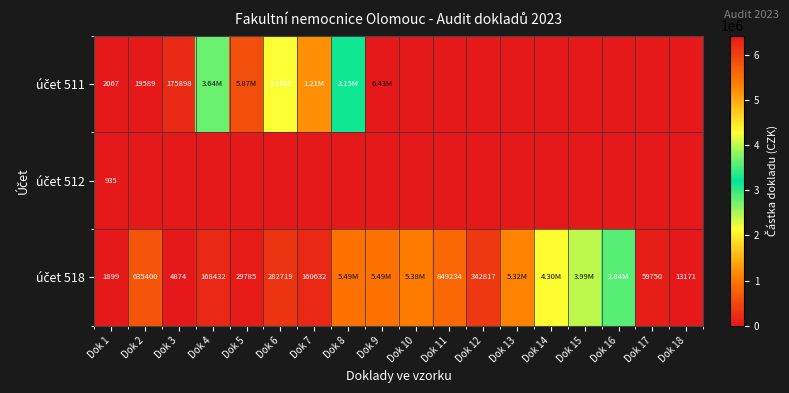

Which label corresponds to the smallest value in the chart?

Dok 10